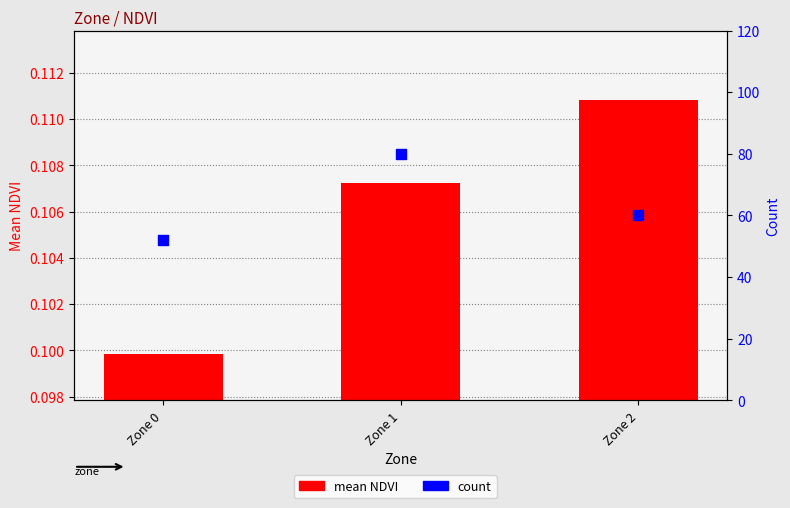

Which series has the largest total across all categories?

count